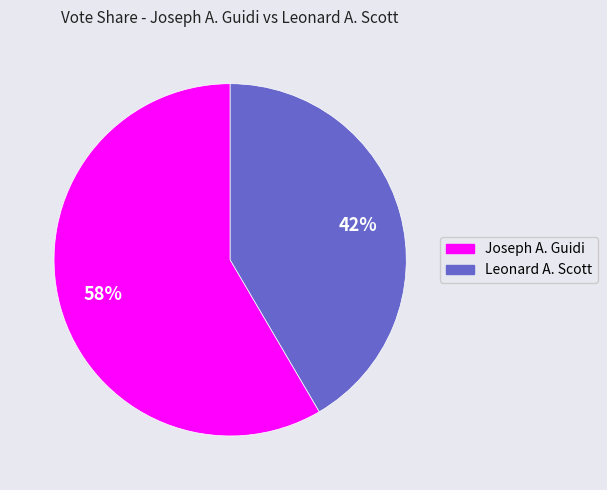

To the nearest percent, what is the average slice percentage?

50%